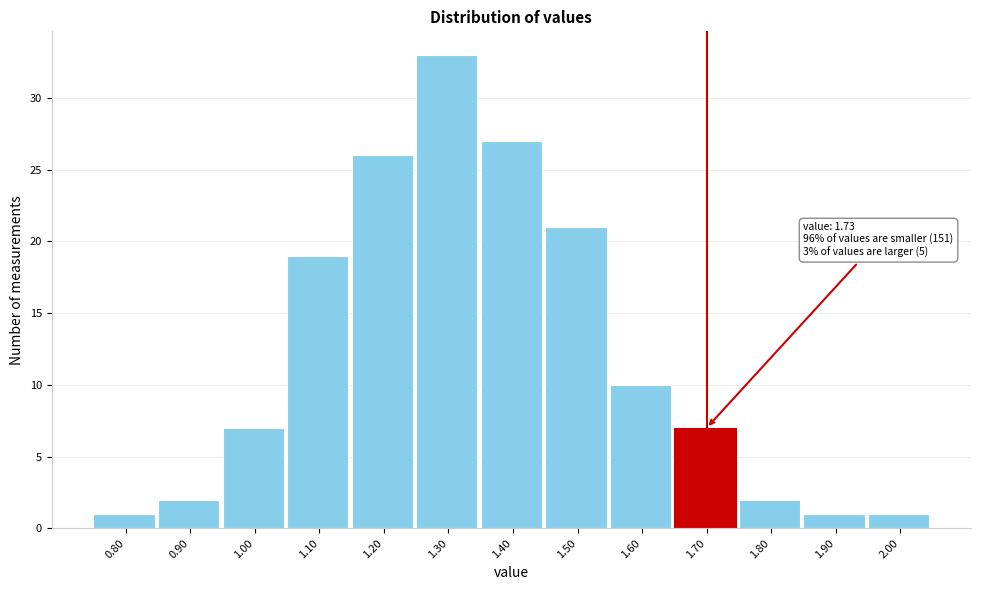

Reading right to left, list all the values displayed in this chart.

1	1	2	7	10	21	27	33	26	19	7	2	1